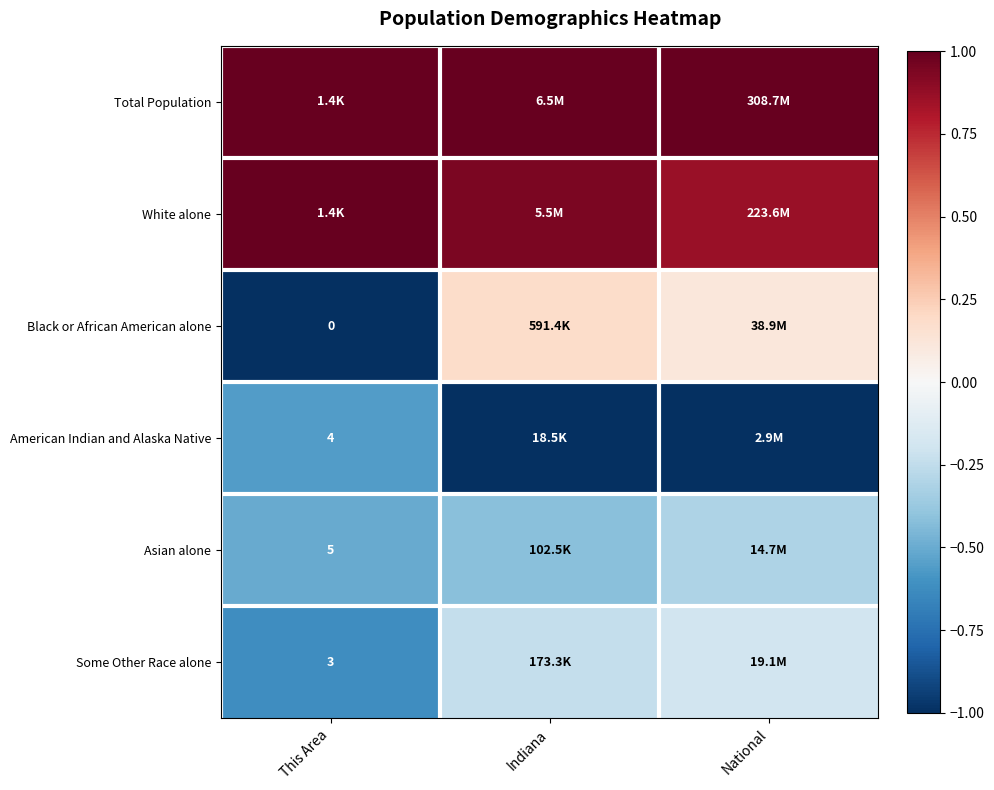

Which series changed the most between Indiana and National?

Asian alone